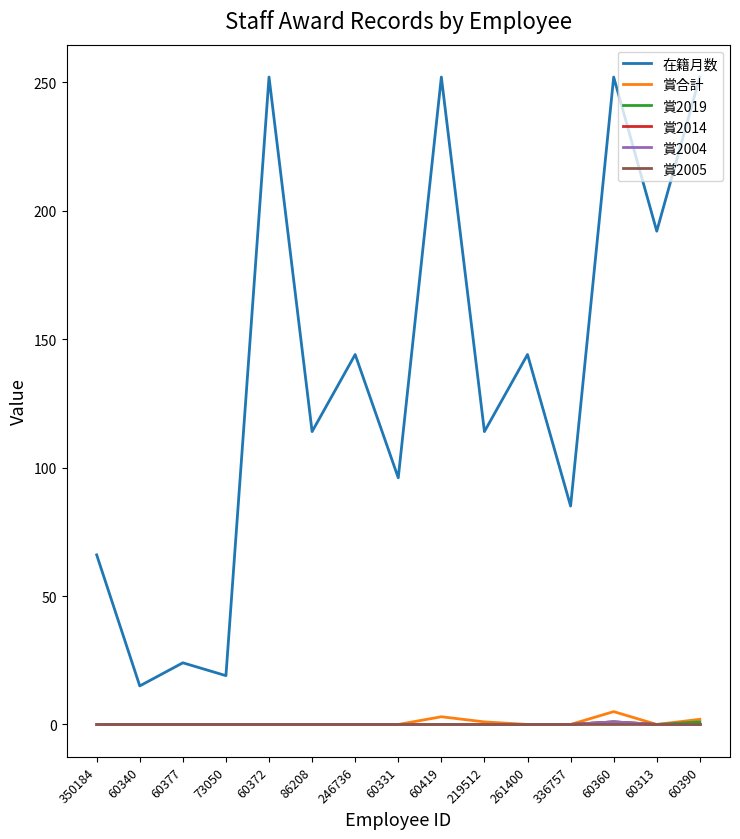

True or false: 賞2004 and 賞2005 intersect in this chart.

False